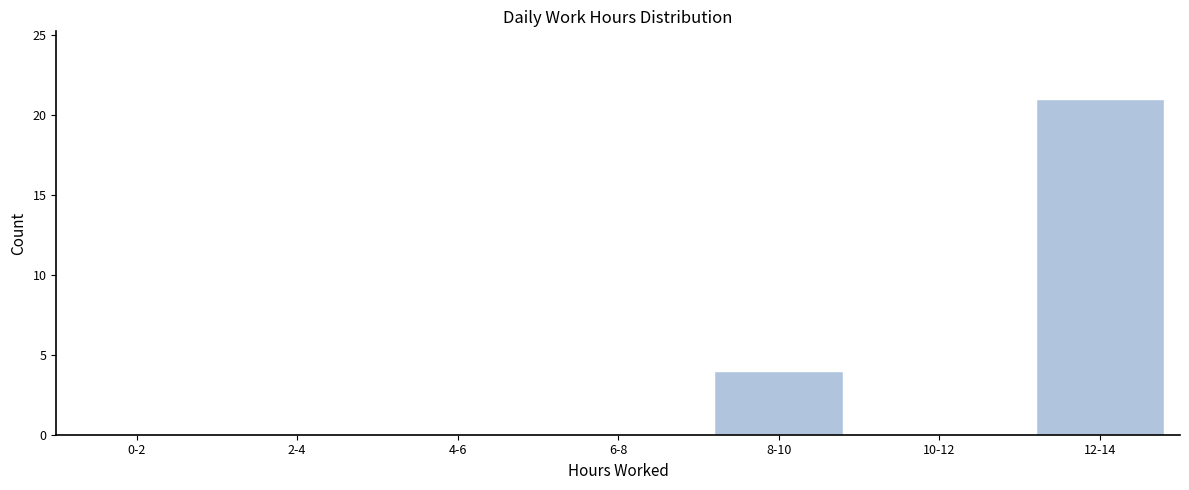

Reading left to right, list all the values displayed in this chart.

0-2=0	2-4=0	4-6=0	6-8=0	8-10=4	10-12=0	12-14=21